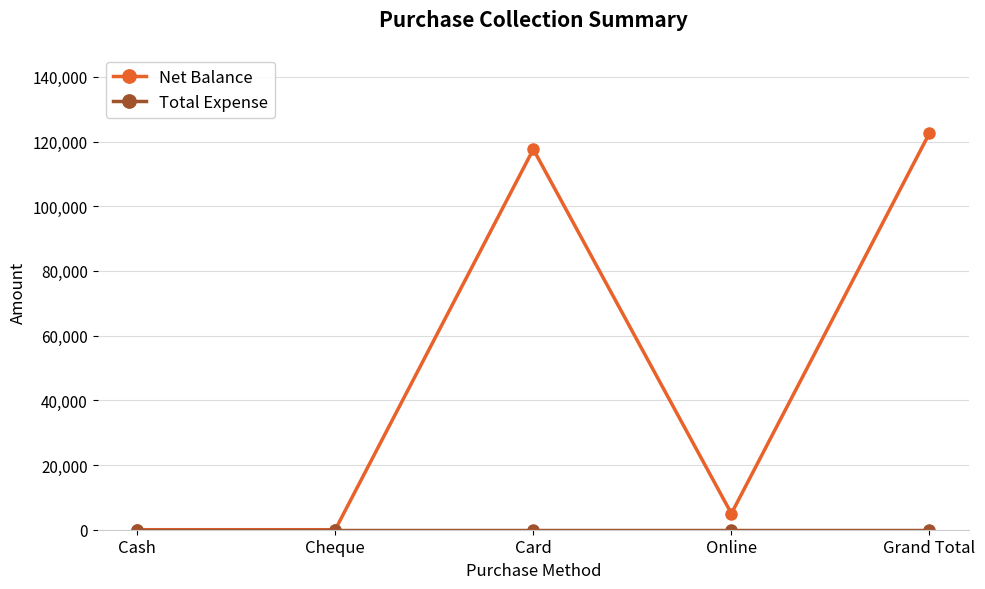

Which series has the widest spread of values?

Net Balance